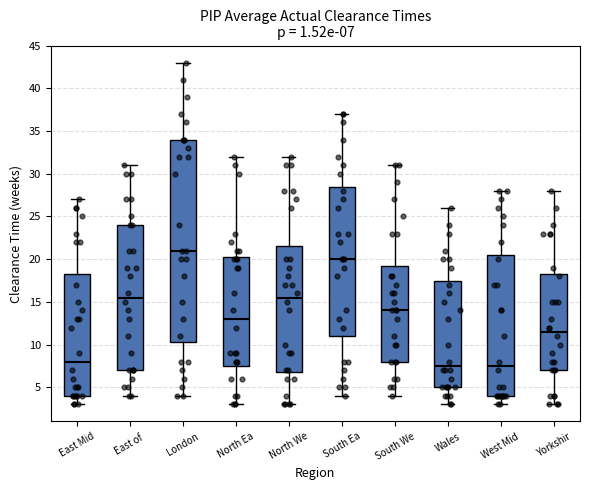

Comparing the boxes themselves (not the whiskers), which one is the tallest?

London